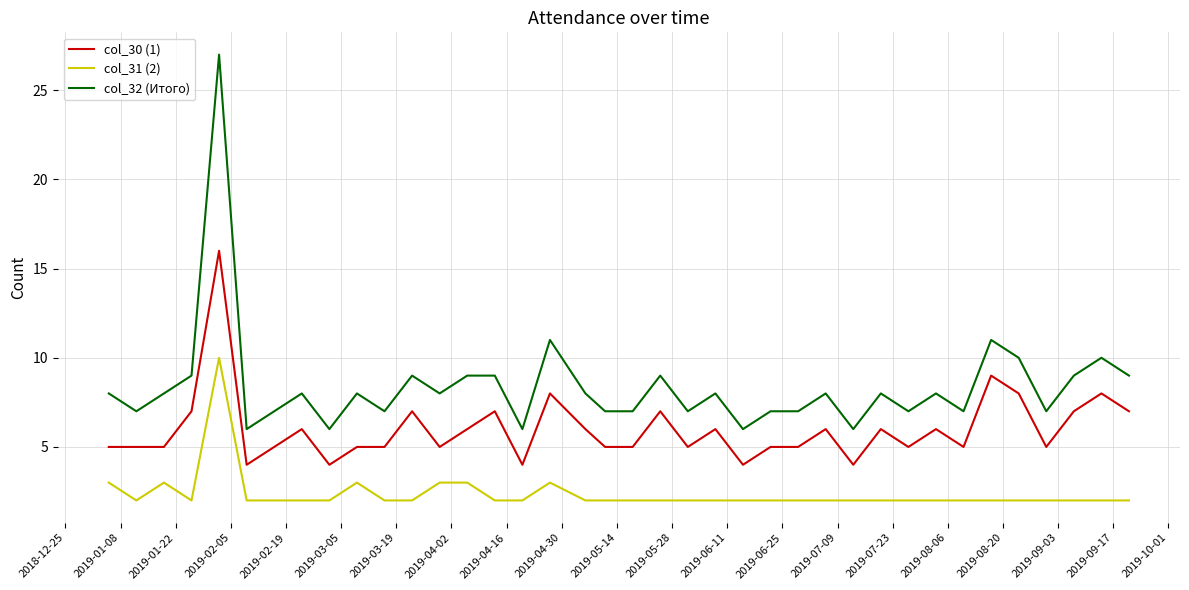

Rank the series by their average value, from highest to lowest.

col_32 (Итого), col_30 (1), col_31 (2)